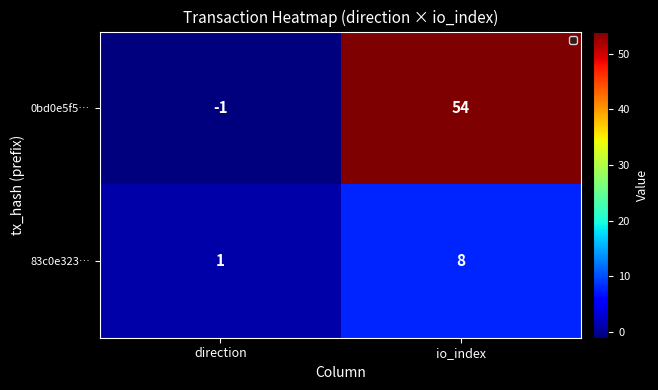

How many data points in 83c0e323… are less than 8?

1